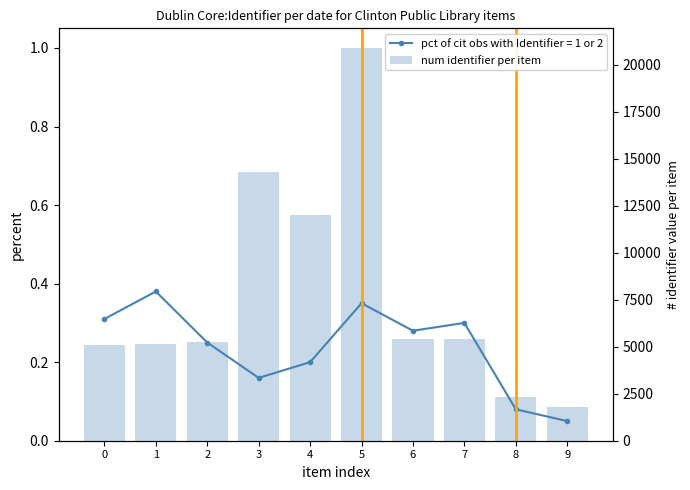

Is it true that the value at 4 is 0.6?

True